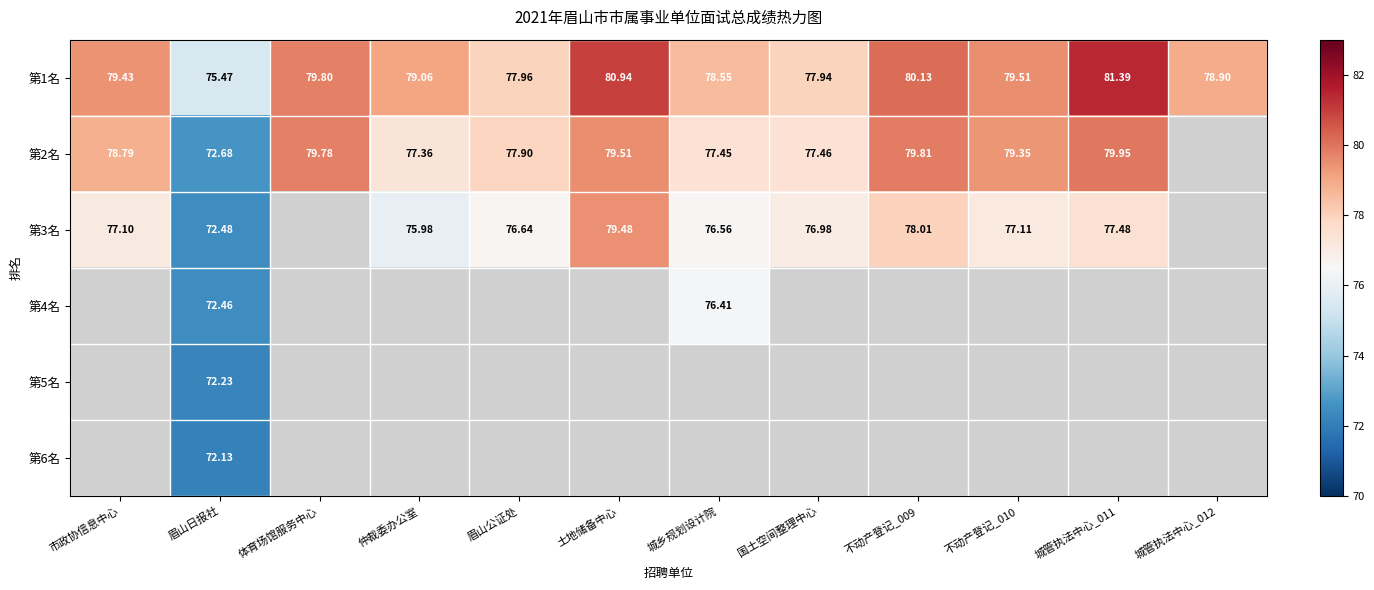

Where does the 第1名 series first go above 79?

市政协信息中心